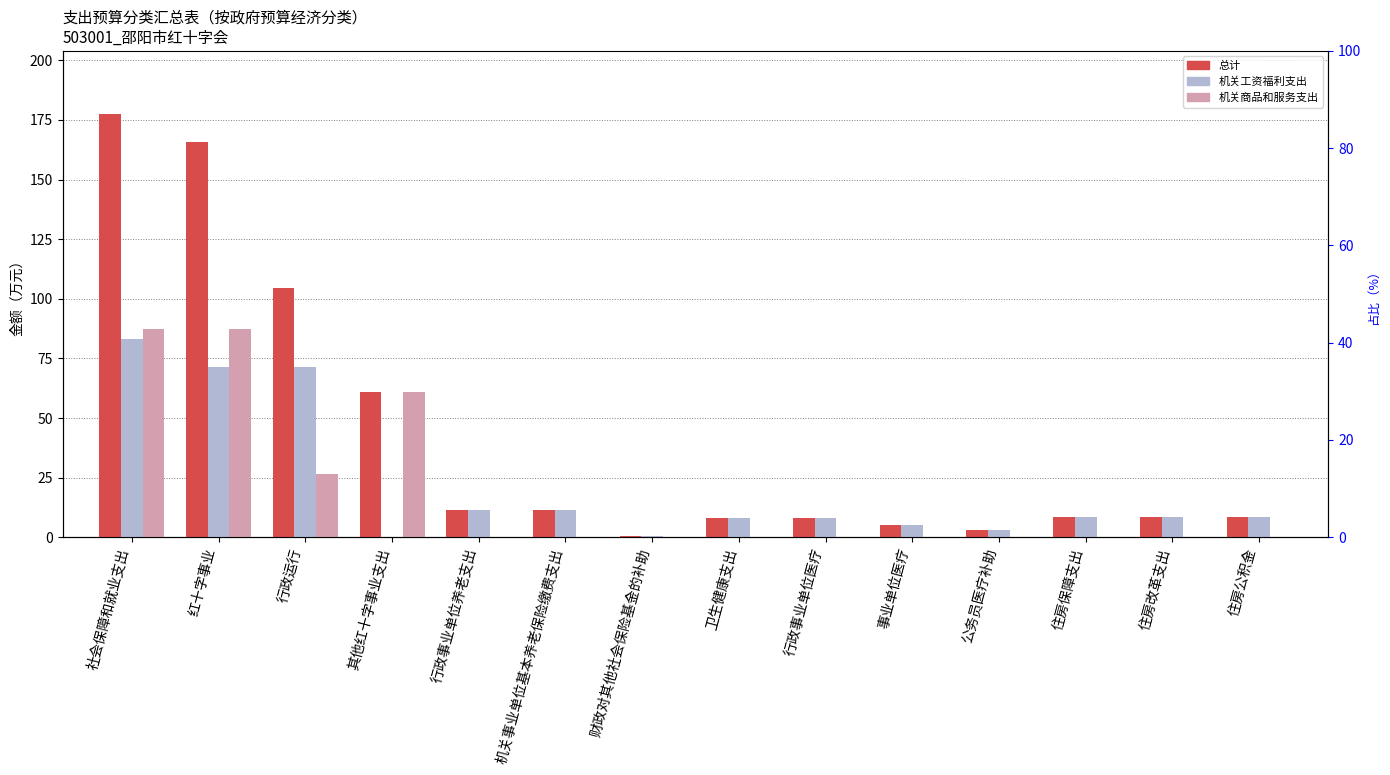

Read the 总计 value at 财政对其他社会保险基金的补助.

0.4